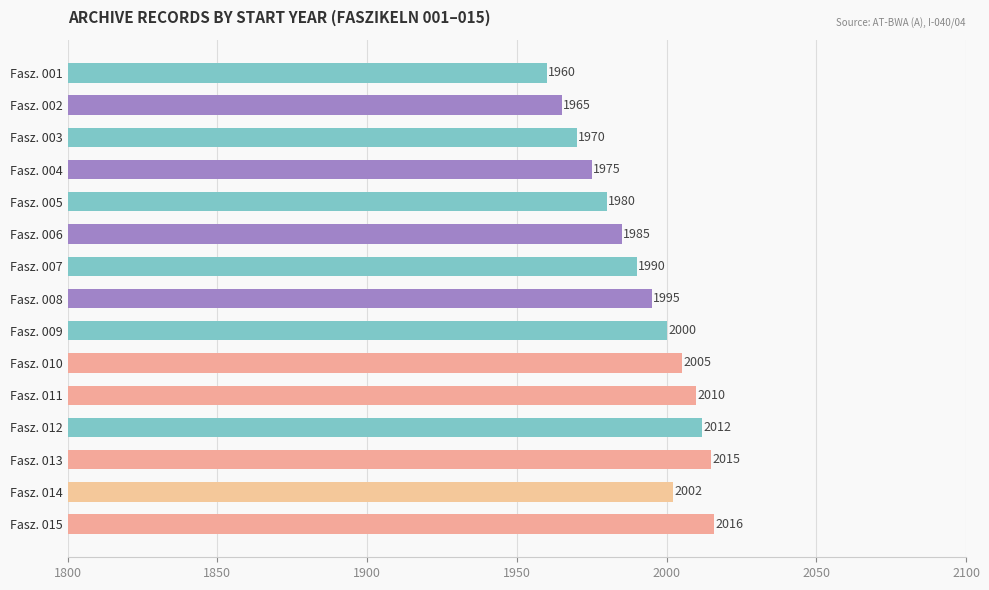

What is the difference between the second highest and second lowest values?

50